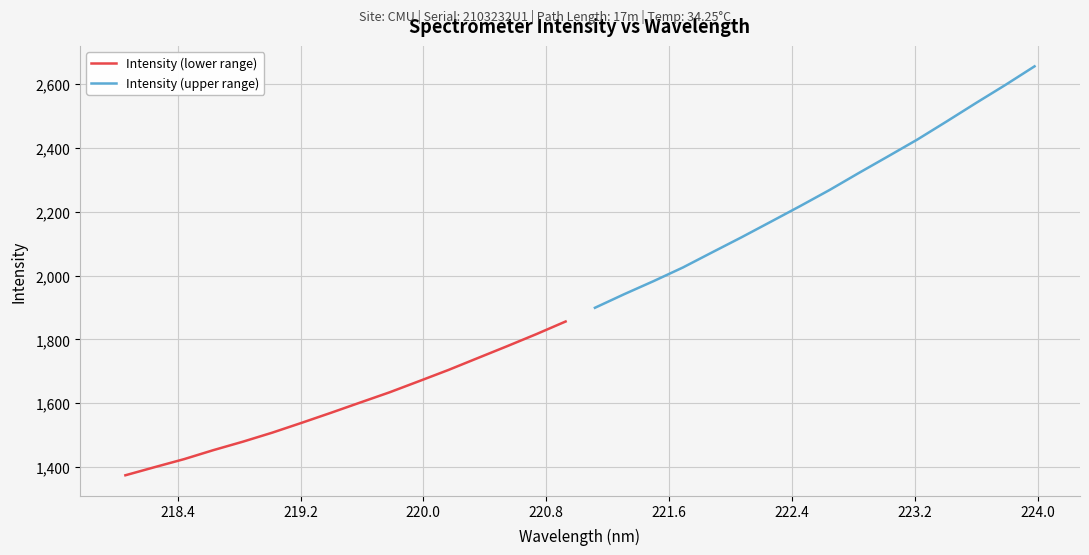

How many series are shown in this chart?

2